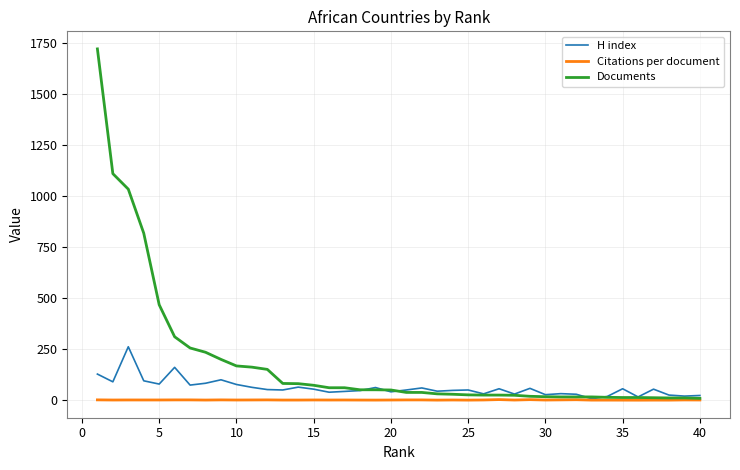

What are all the series names shown in the legend?

H index, Citations per document, Documents